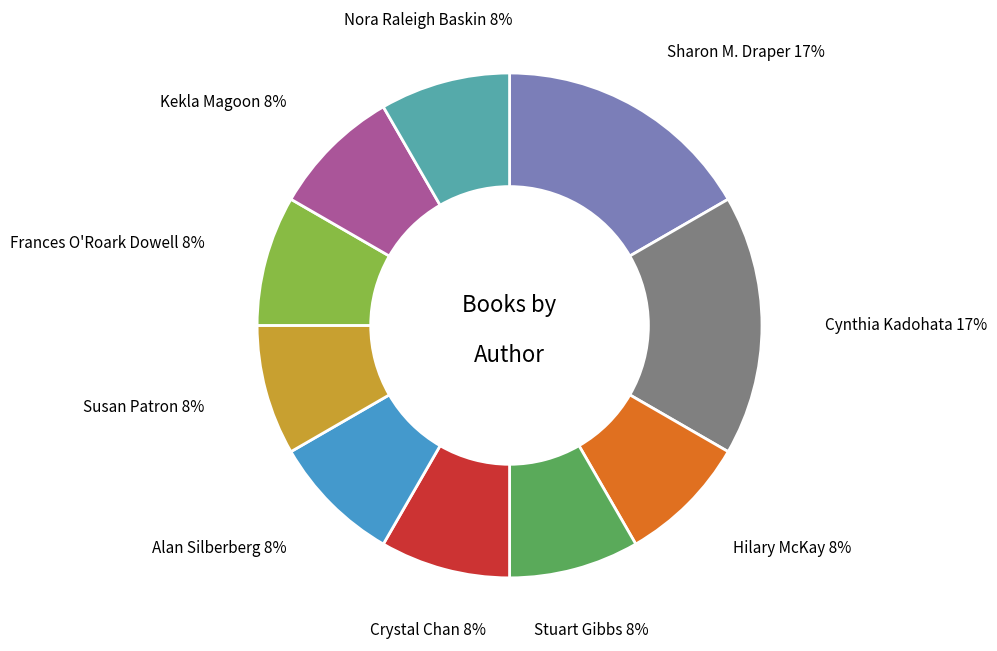

Is the sum of Alan Silberberg and Cynthia Kadohata greater than half?

No